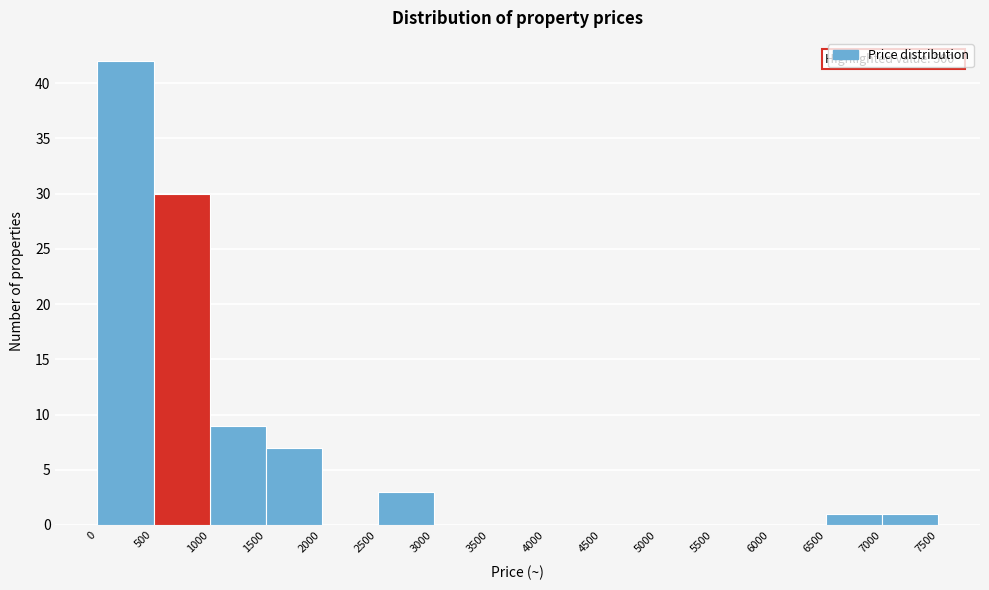

Which range on the x-axis has the tallest bar?

0 to 500